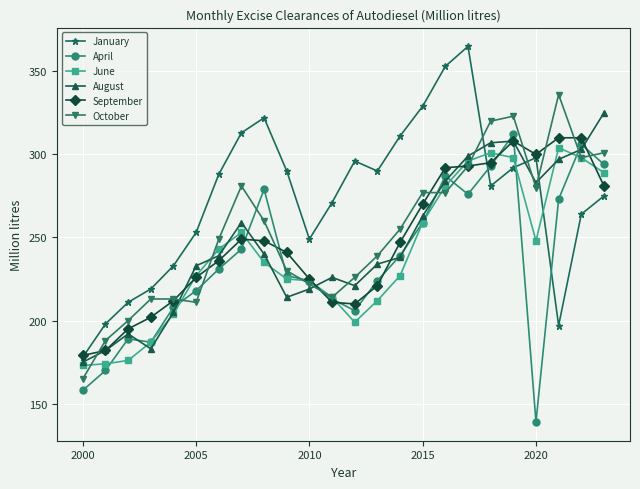

Is this an area chart (filled region under the line)?

No